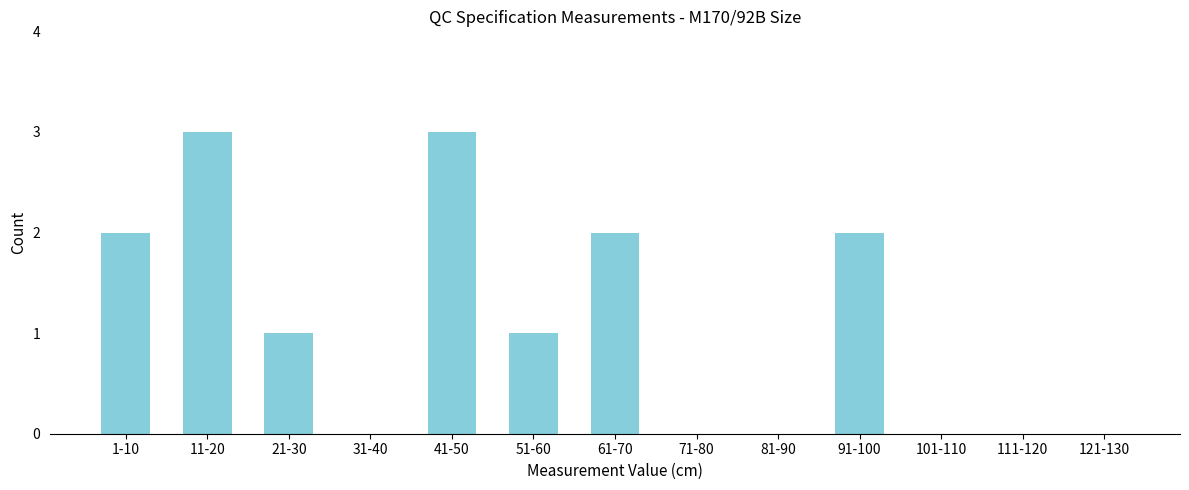

Reading left to right, what are all the values shown in this chart?

1-10=2	11-20=3	21-30=1	31-40=0	41-50=3	51-60=1	61-70=2	71-80=0	81-90=0	91-100=2	101-110=0	111-120=0	121-130=0